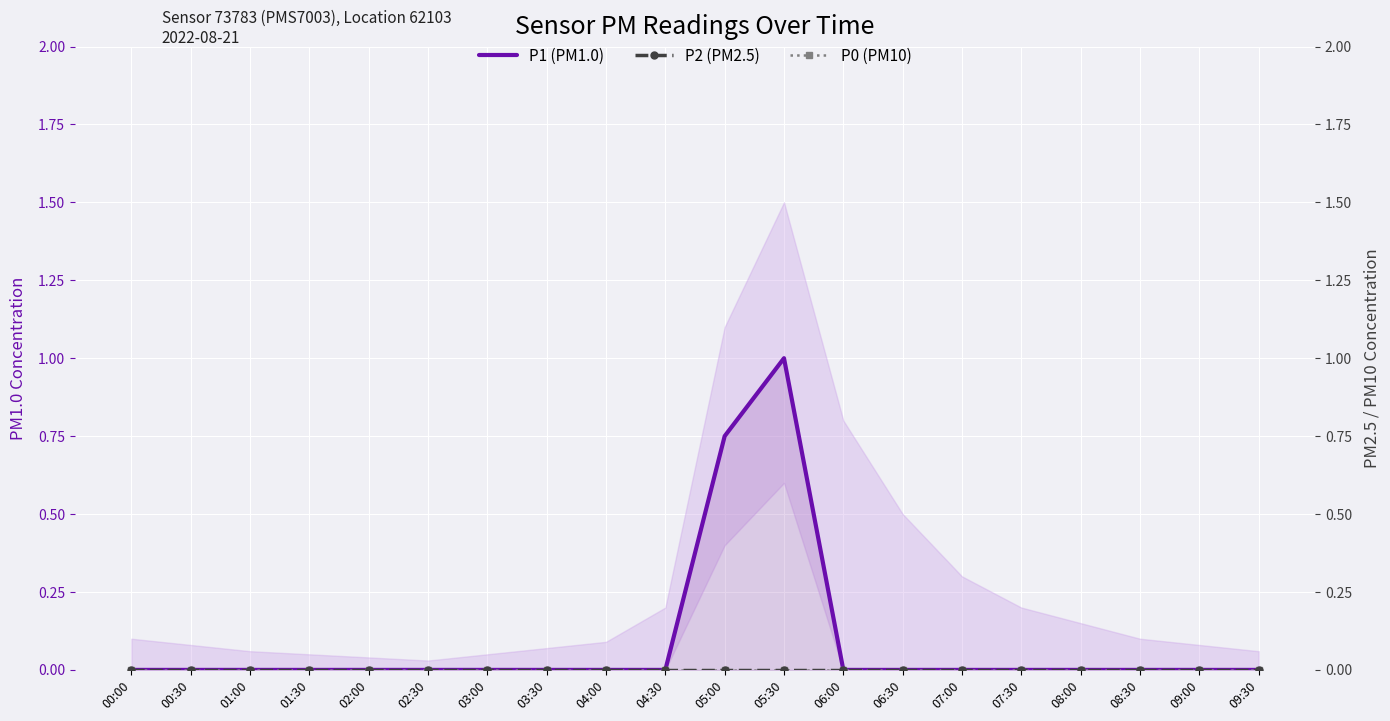

True or false: P1 (PM1.0) and P0 (PM10) intersect in this chart.

False